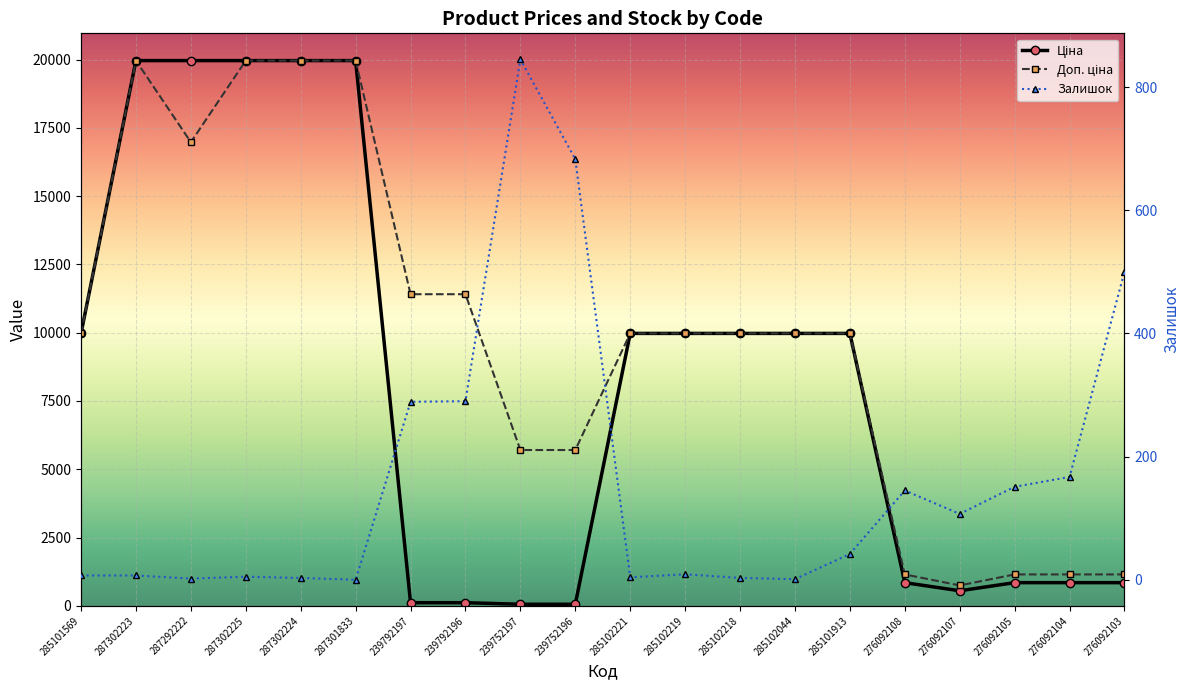

Rank the series by their maximum value, from highest to lowest.

Ціна, Доп. ціна, Залишок